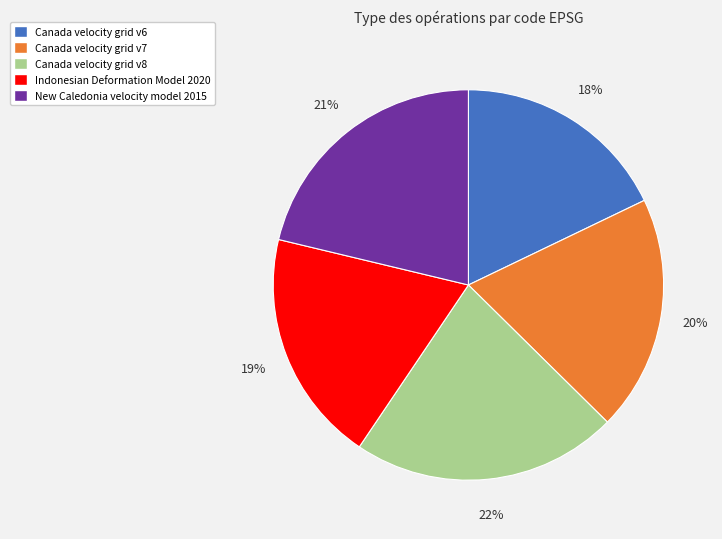

Does any single category account for the majority?

No